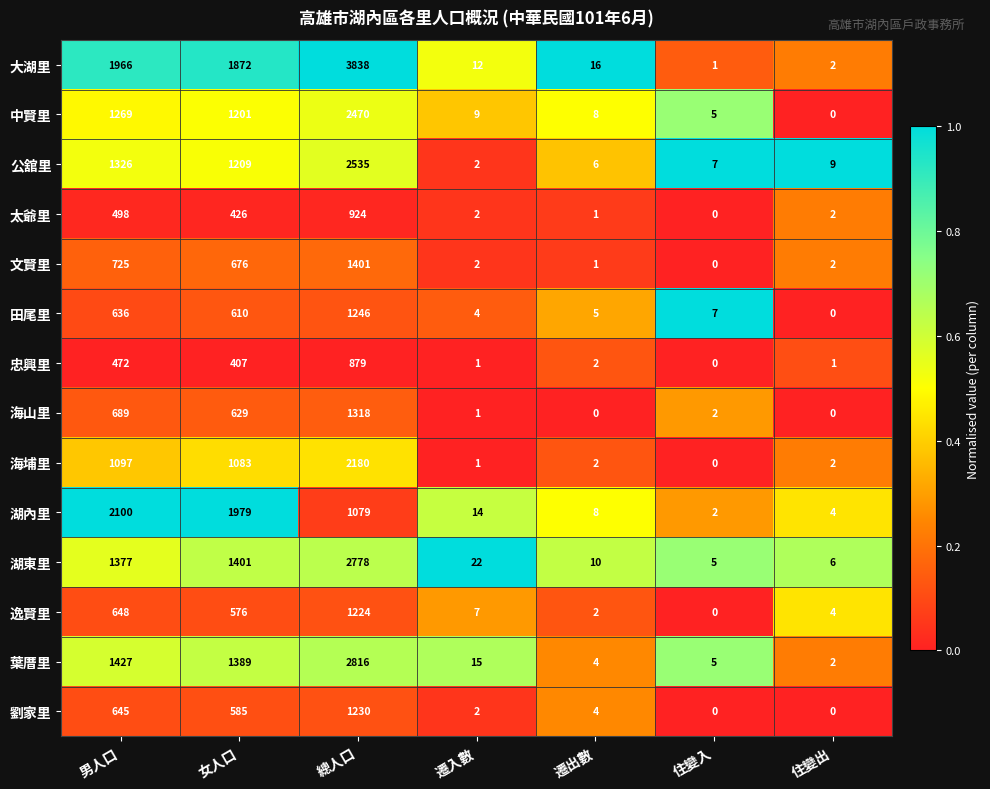

Rank the series at 女人口 from lowest to highest value.

忠興里, 太爺里, 逸賢里, 劉家里, 田尾里, 海山里, 文賢里, 海埔里, 中賢里, 公舘里, 葉厝里, 湖東里, 大湖里, 湖內里